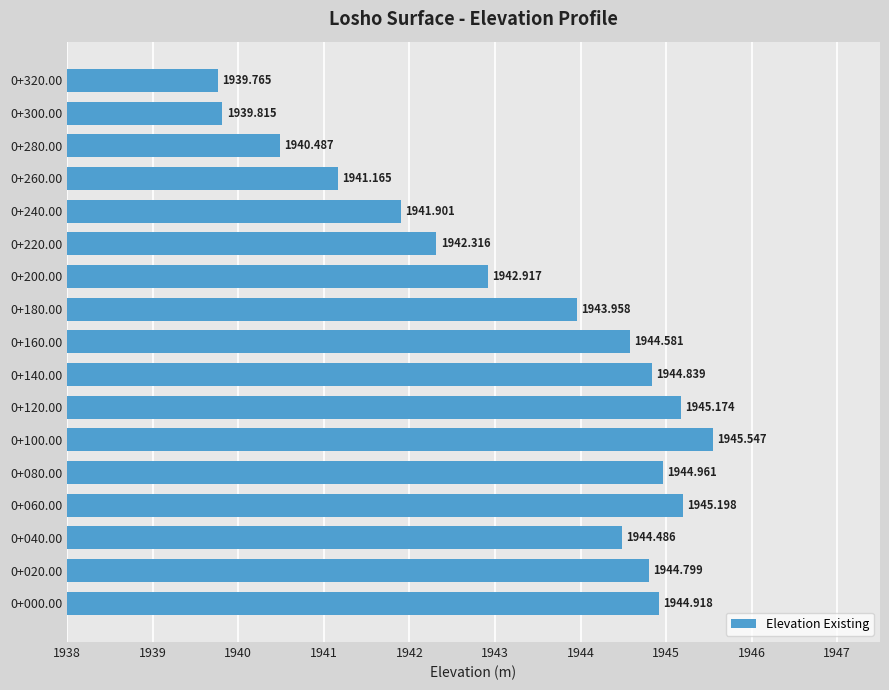

How many values are below 1944?

8